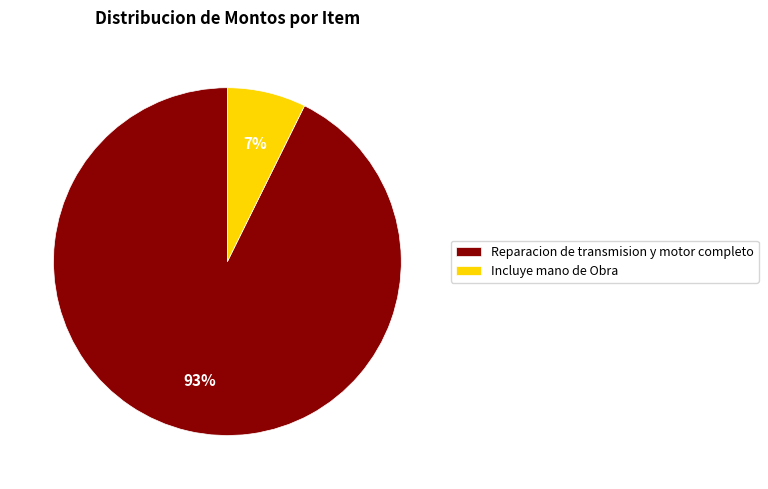

To the nearest percent, what is the average slice percentage?

50%